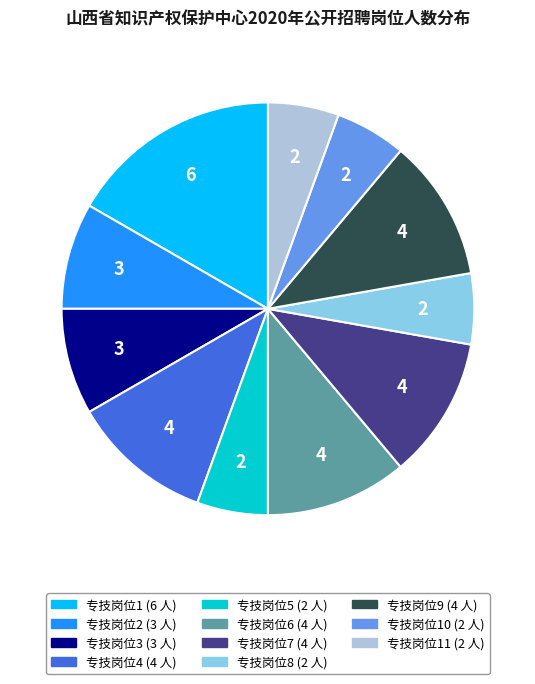

Is there any slice that represents more than half of the pie?

No